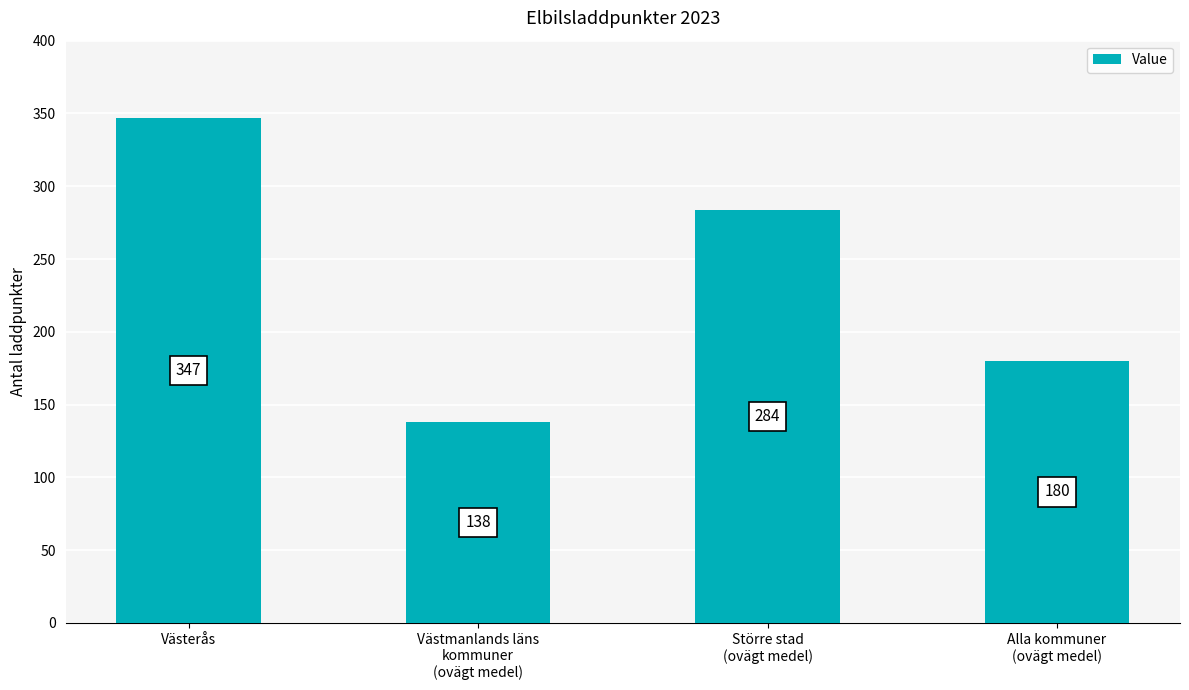

What is the smallest value displayed?

138